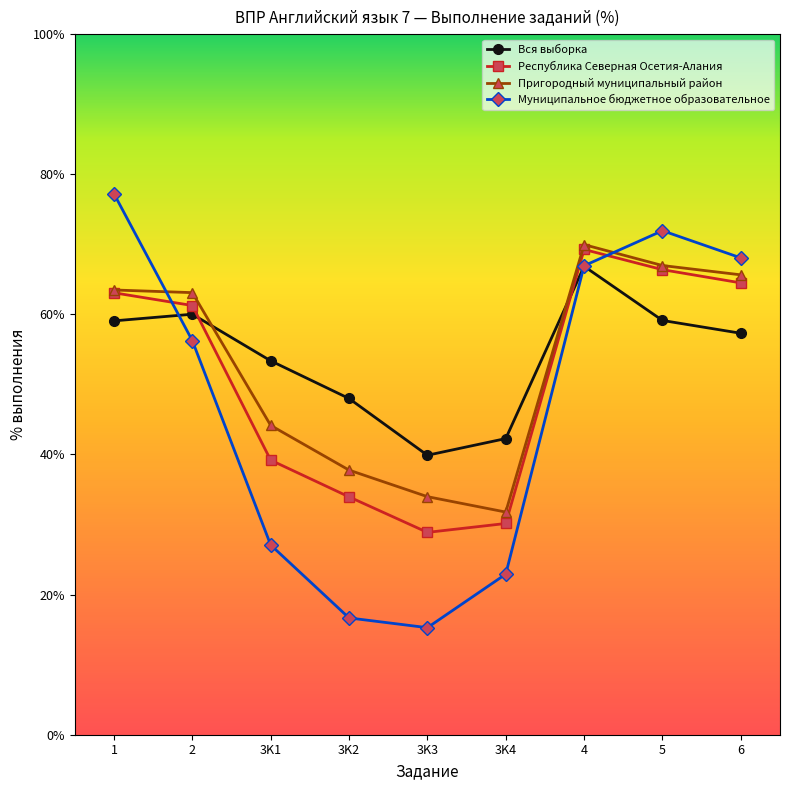

Does the chart display data point markers on the line(s)?

Yes